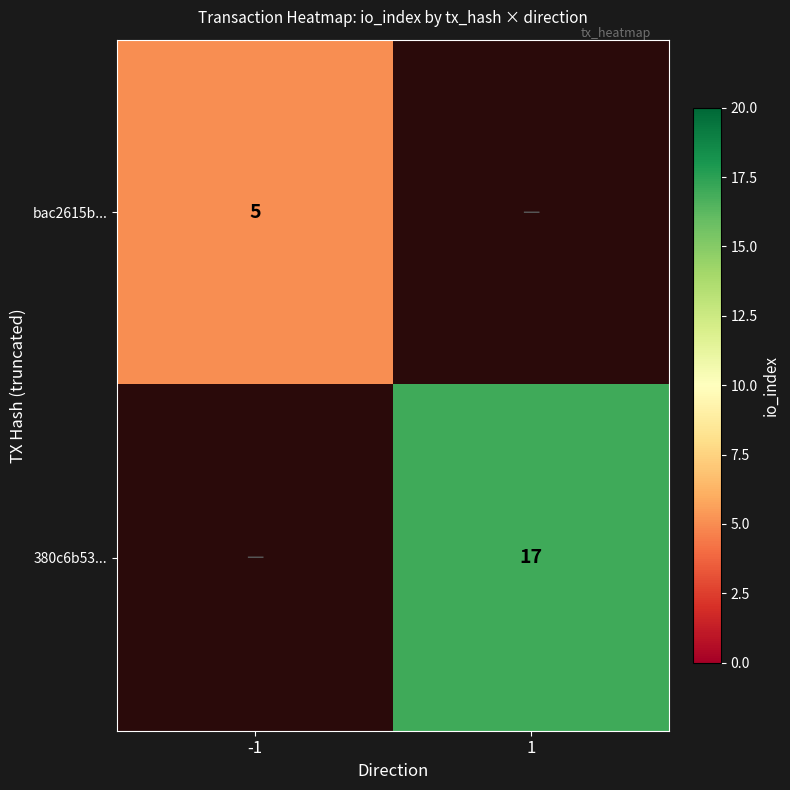

True or false: 380c6b53... has a value of 17 at 1.

True